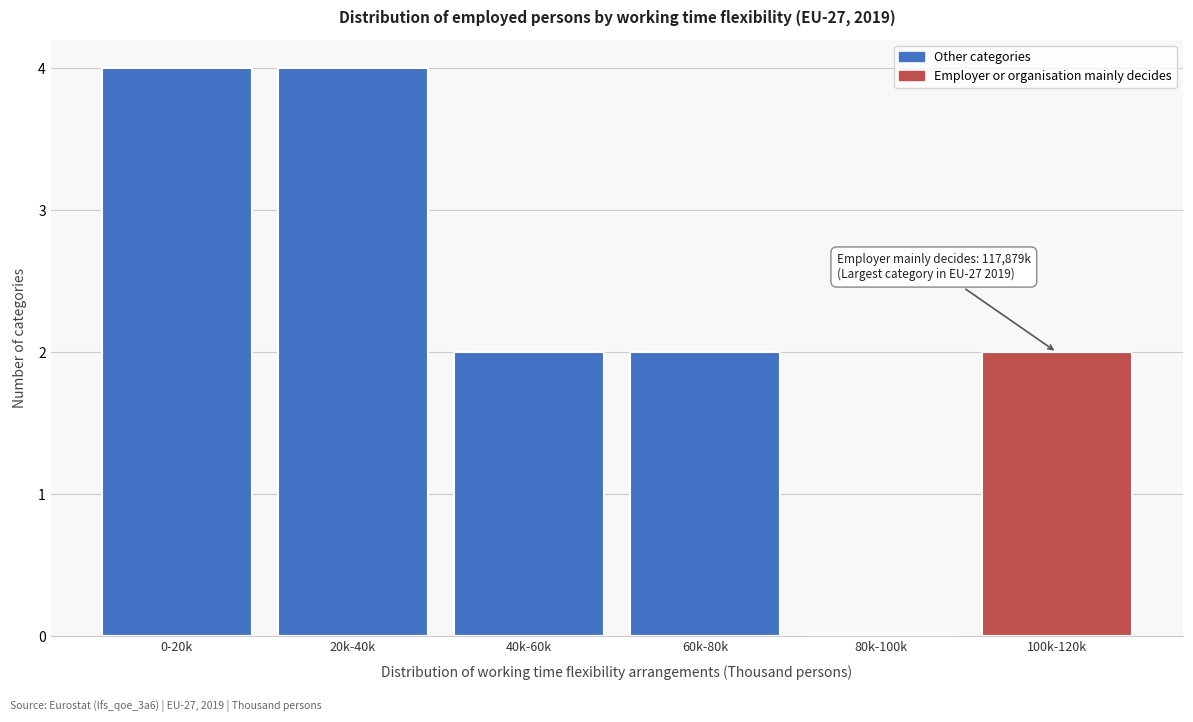

Reading left to right, transcribe all the data shown in this chart.

0-20k=4	20k-40k=4	40k-60k=2	60k-80k=2	80k-100k=0	100k-120k=2